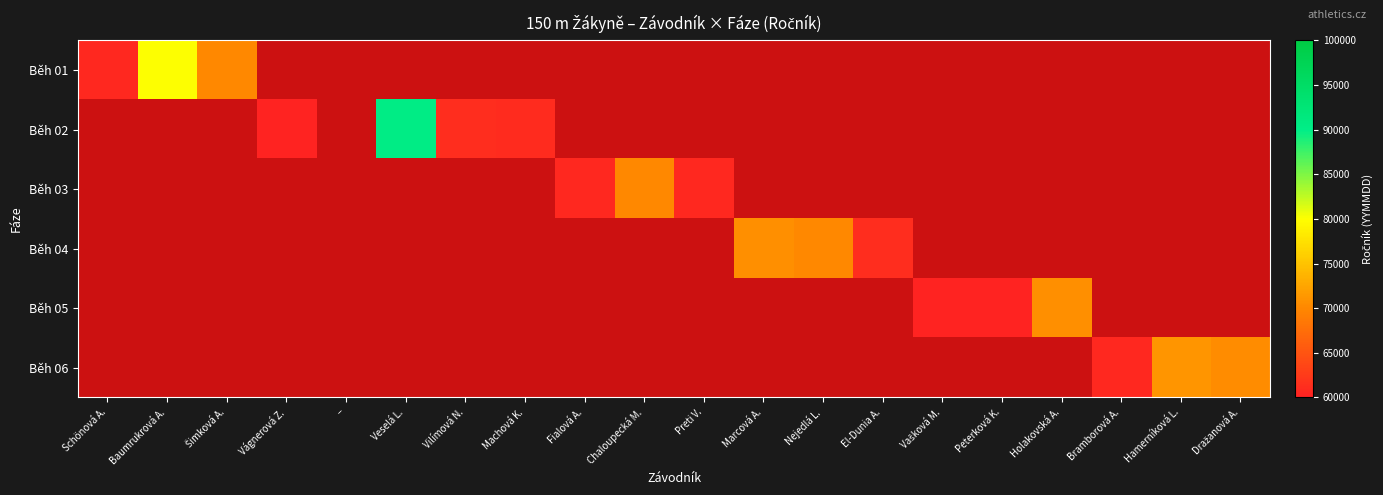

Rank the series at Bramborová A. from highest to lowest value.

Běh 06, Běh 01, Běh 02, Běh 03, Běh 04, Běh 05